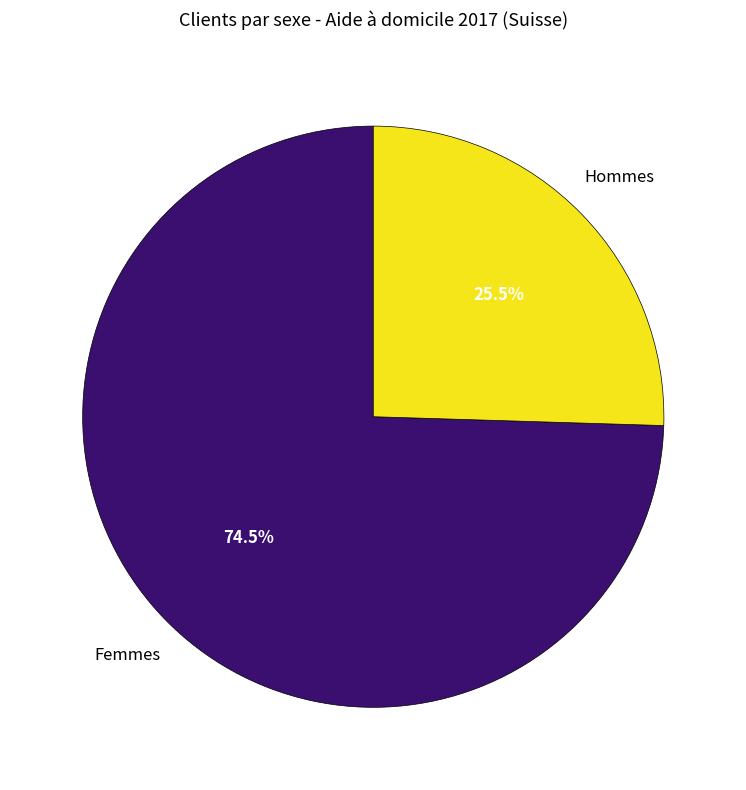

Does any single category account for the majority?

Yes